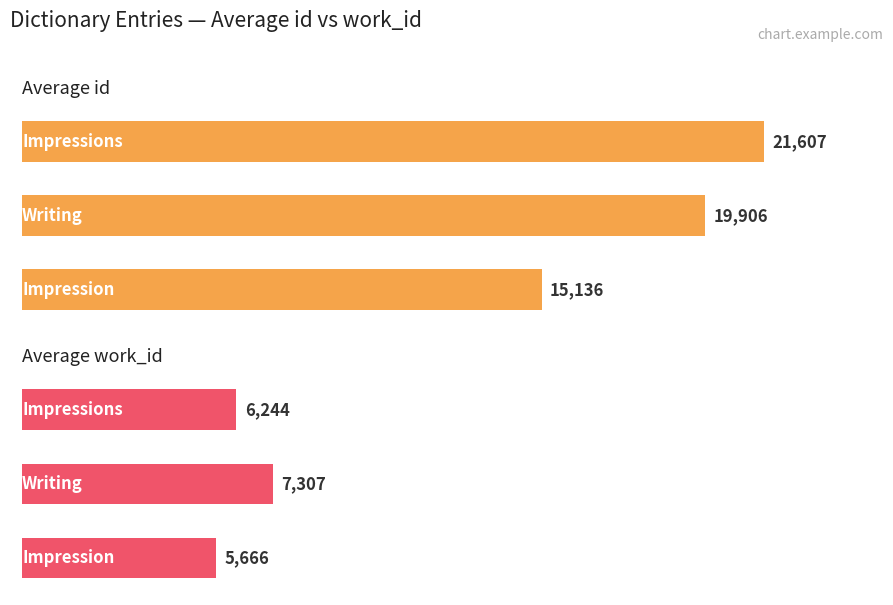

How many series are shown in this chart?

2